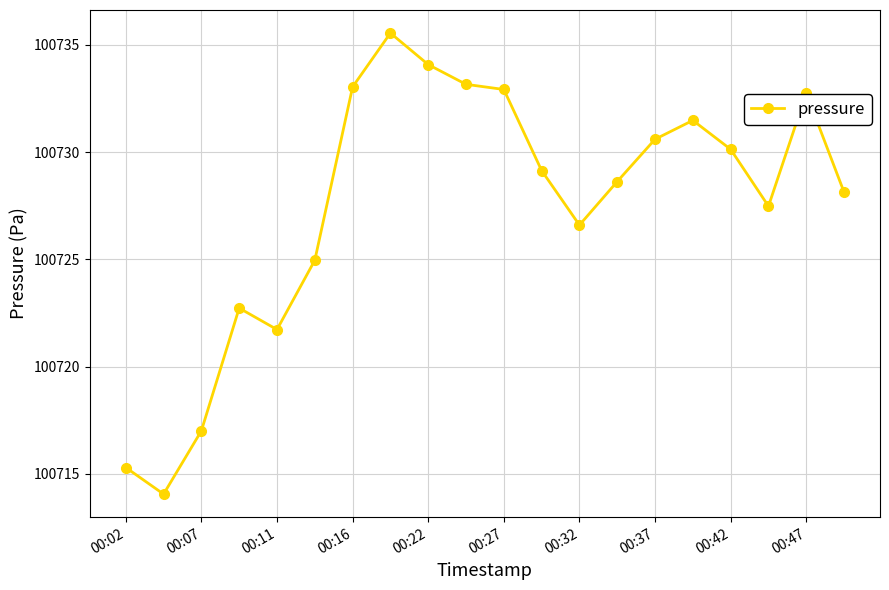

What is the value of the 1st point from the left?

100715.3